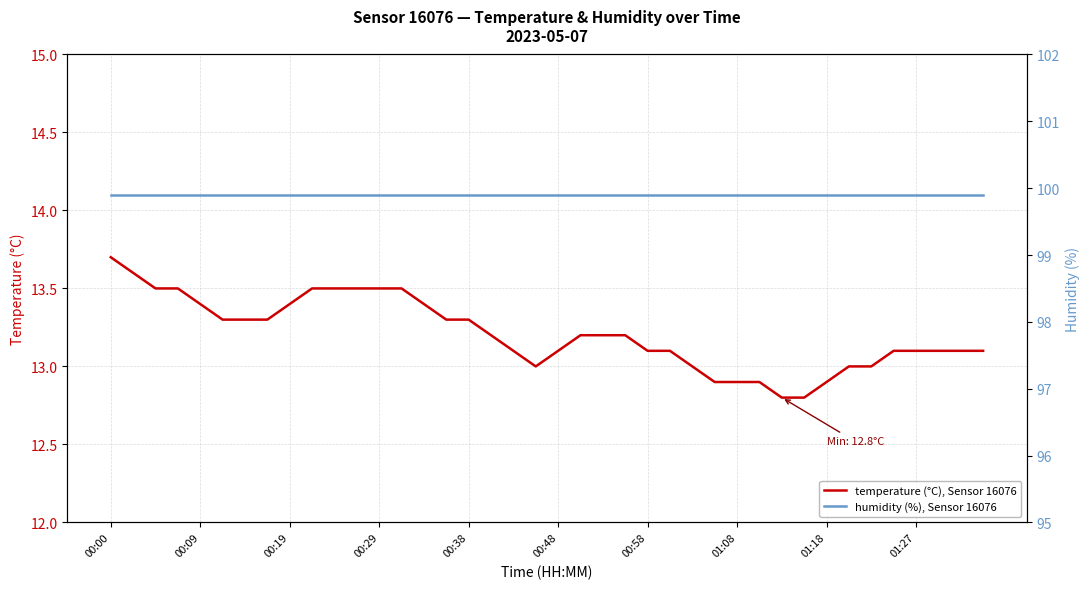

True or false: temperature (°C), Sensor 16076 and humidity (%), Sensor 16076 cross at least once.

False